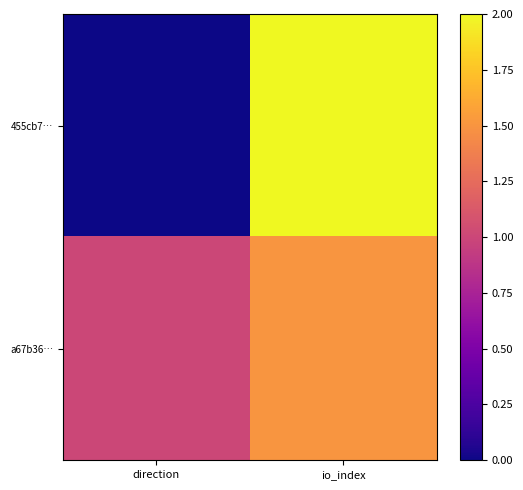

At direction, list the series in order from smallest to largest.

455cb7…, a67b36…